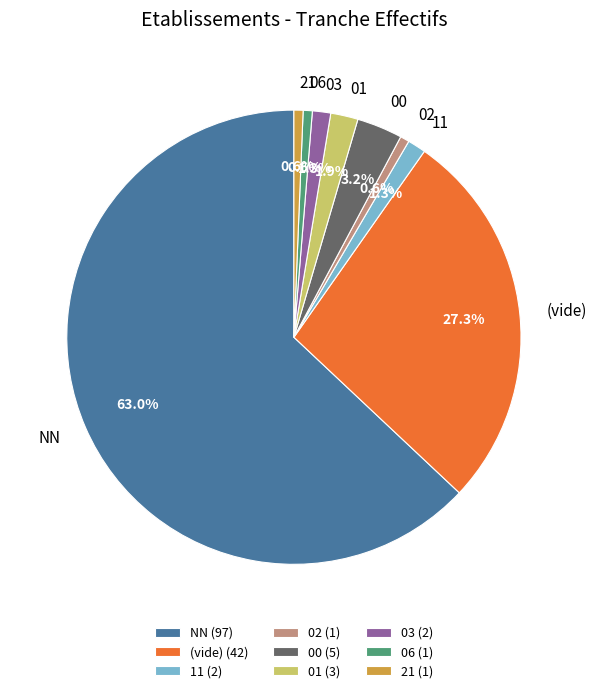

How many slices are in this pie chart?

9